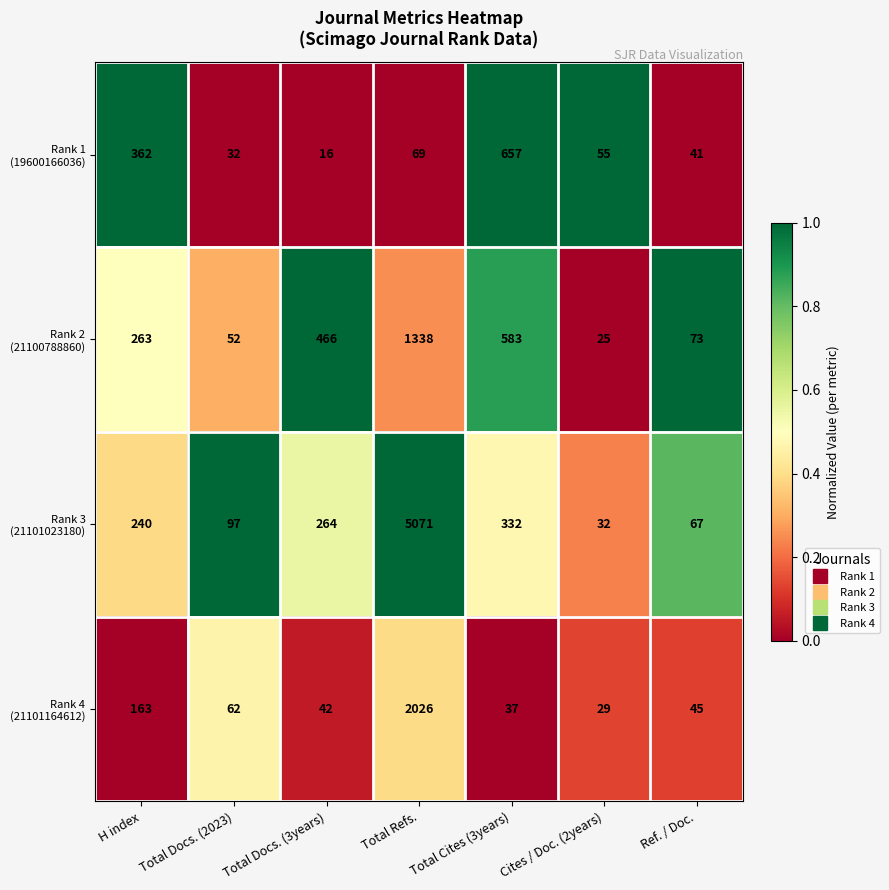

What is the smallest value displayed?

16